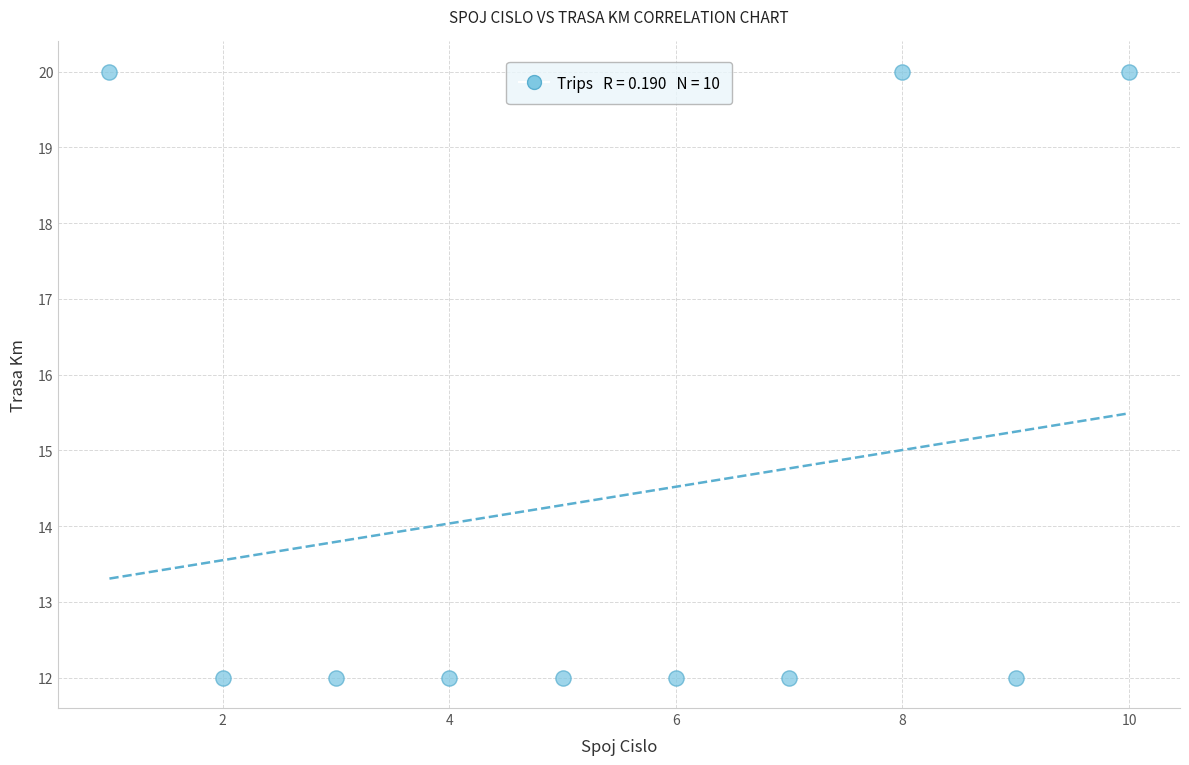

What is the range of X values (max minus min)?

9